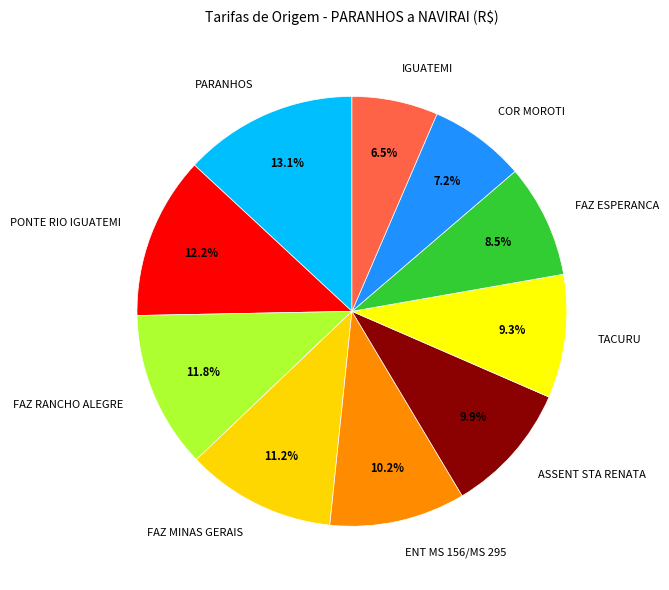

Does any single category account for the majority?

No